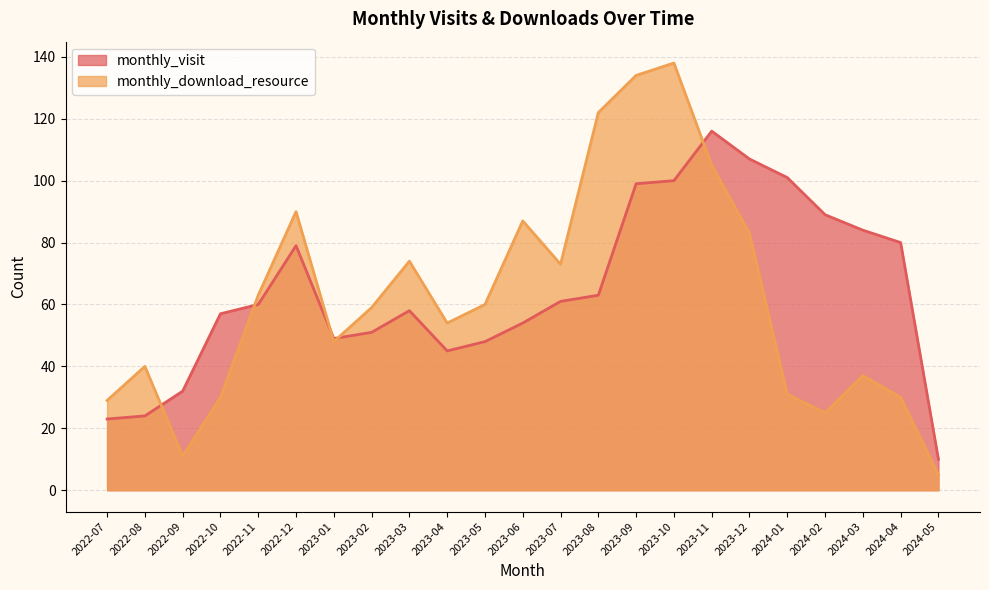

Which series has the largest total across all categories?

monthly_visit